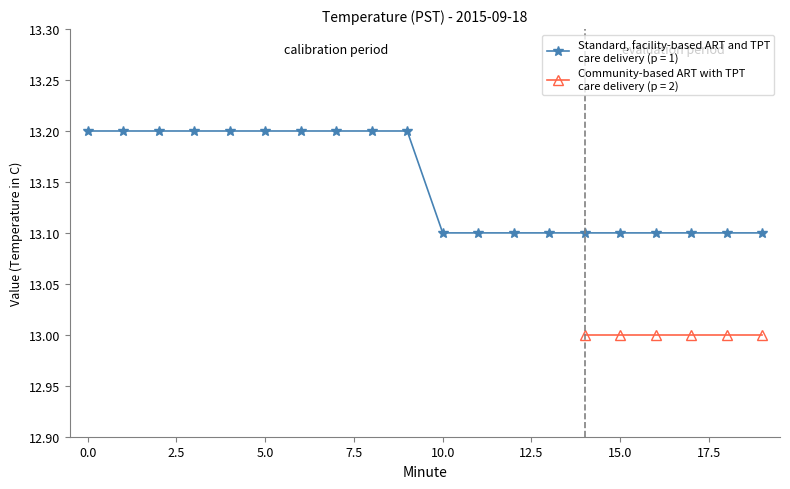

What is the greatest value displayed?

13.2